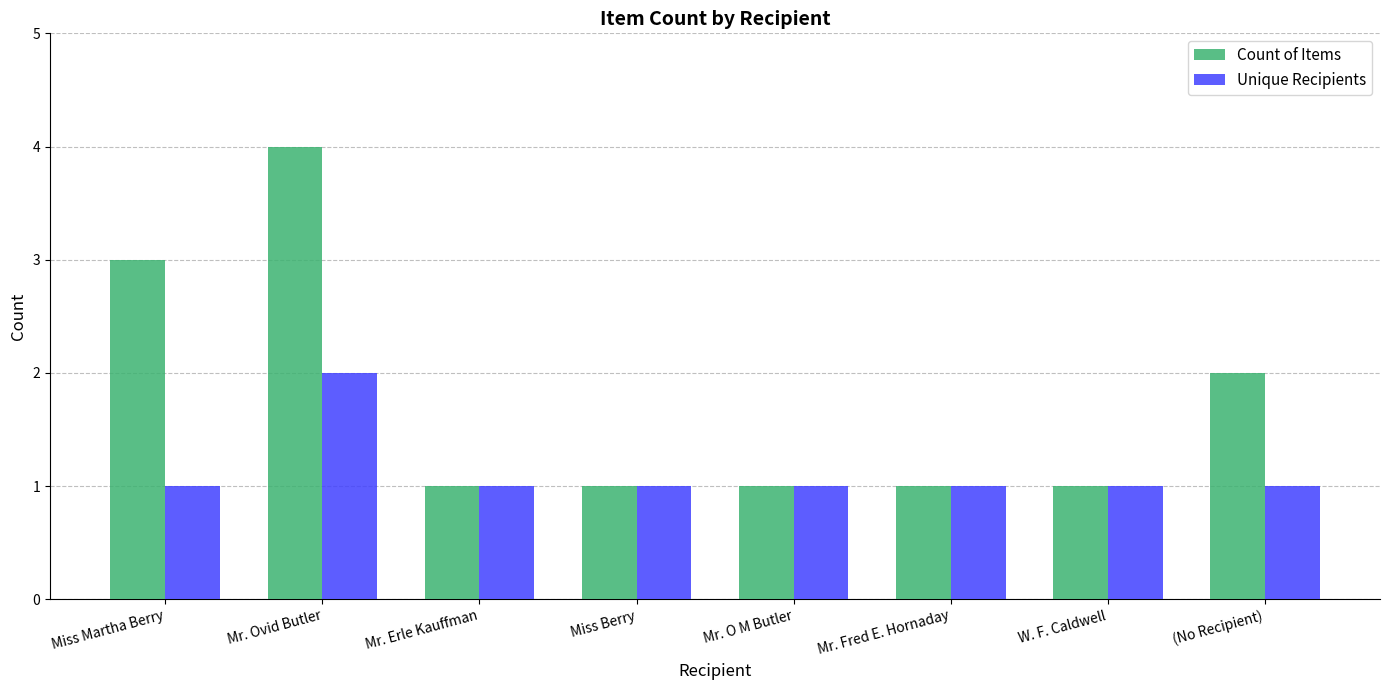

List the series in order of their peak value, highest first.

Count of Items, Unique Recipients